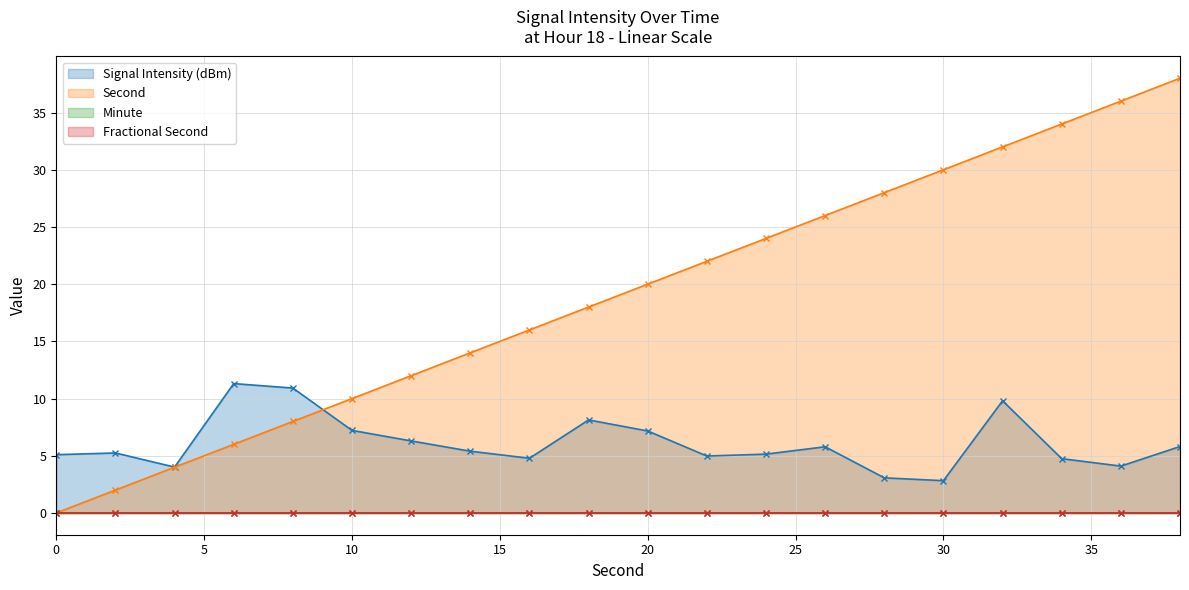

What is the minimum value for Signal Intensity (dBm)?

2.8